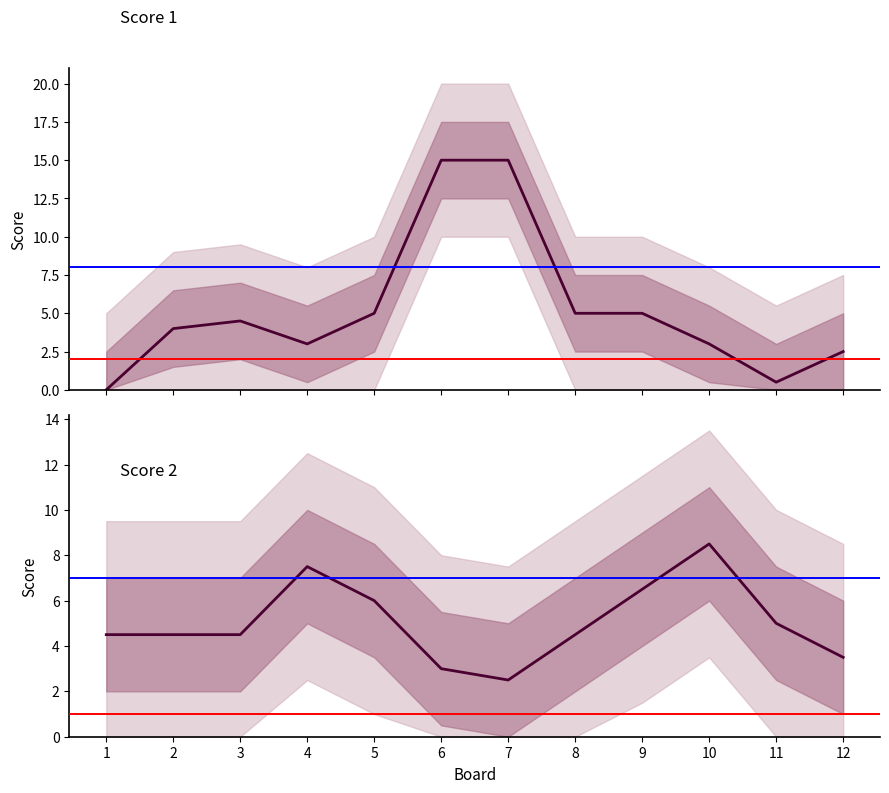

The value of Score 1 at 11 is 0.9. True or false?

False